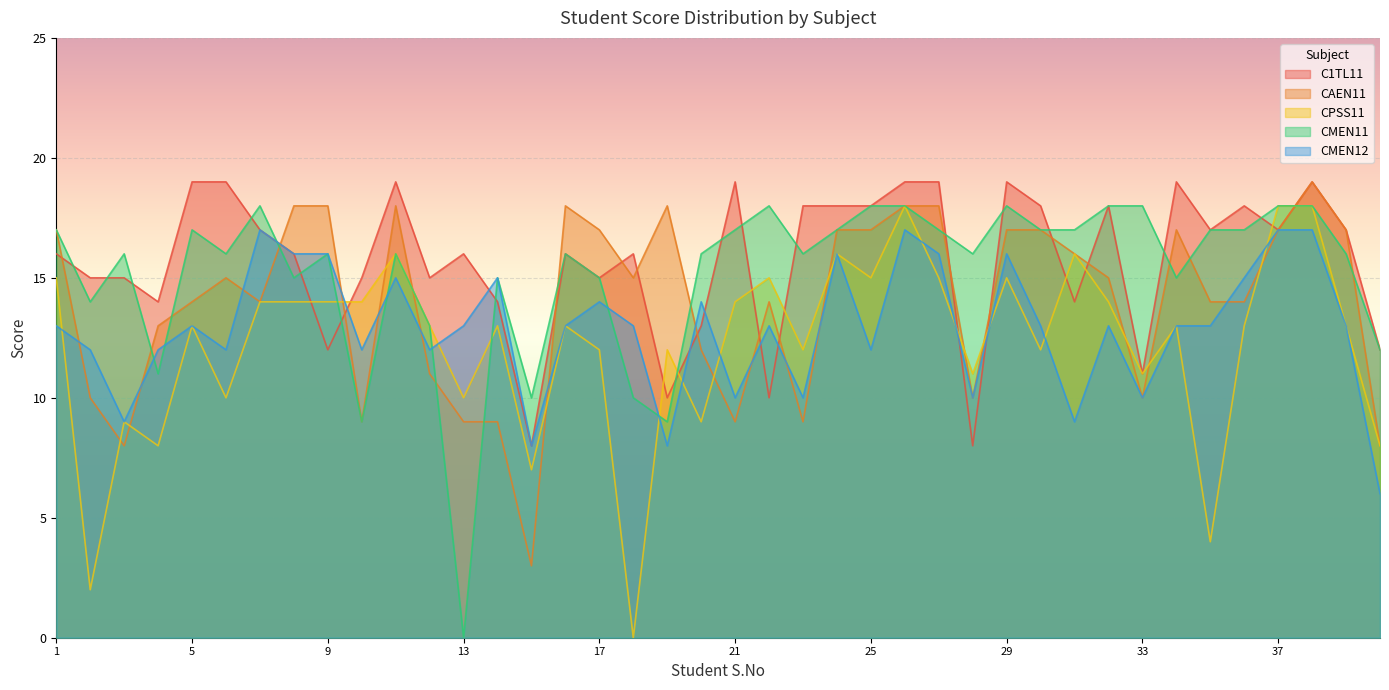

What is the difference between the maximum and minimum values in the C1TL11 series?

11